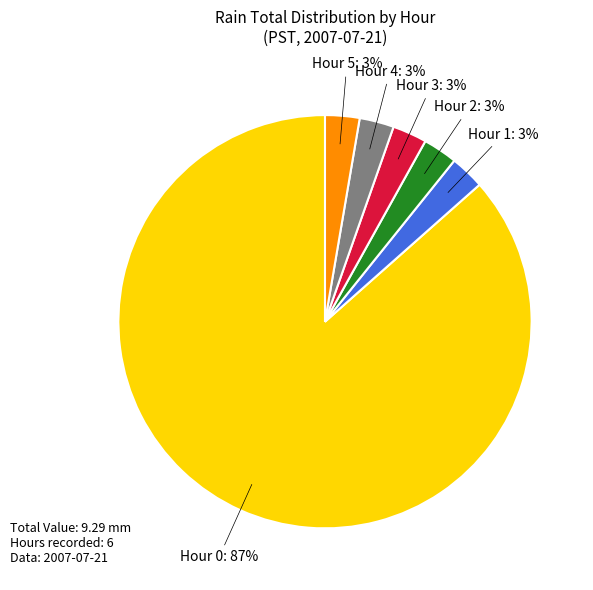

To the nearest percent, what is the average slice percentage?

17%